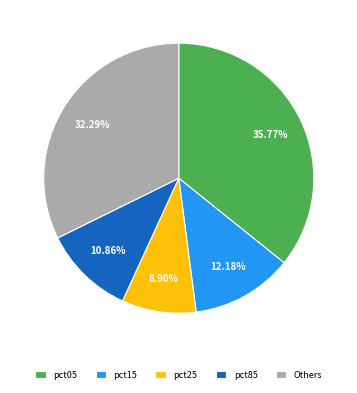

Which category has the biggest portion of the pie?

pct05